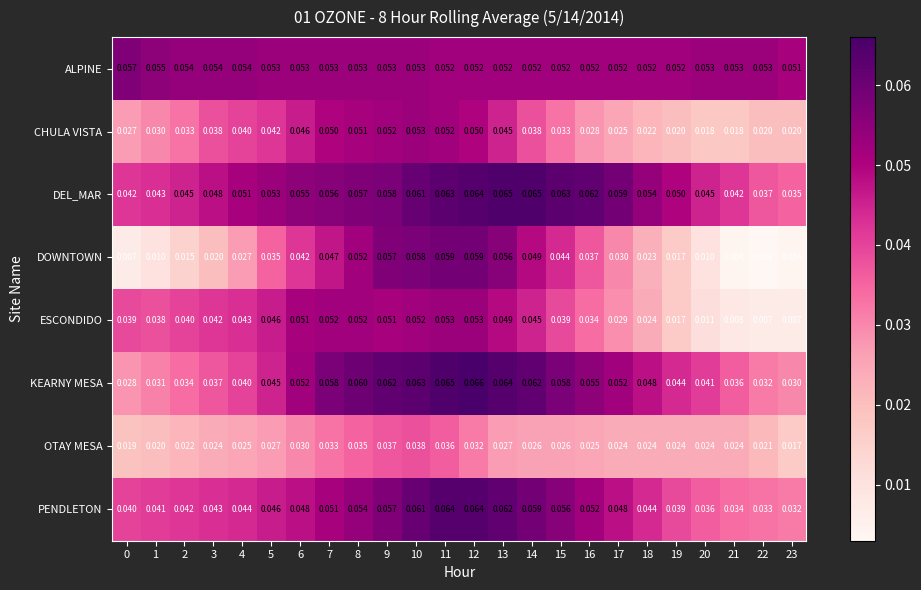

Which series has the largest range (max minus min)?

DOWNTOWN